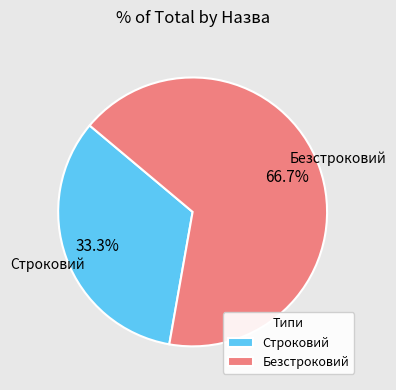

What percentage is the Безстроковий slice, to the nearest percent?

67%